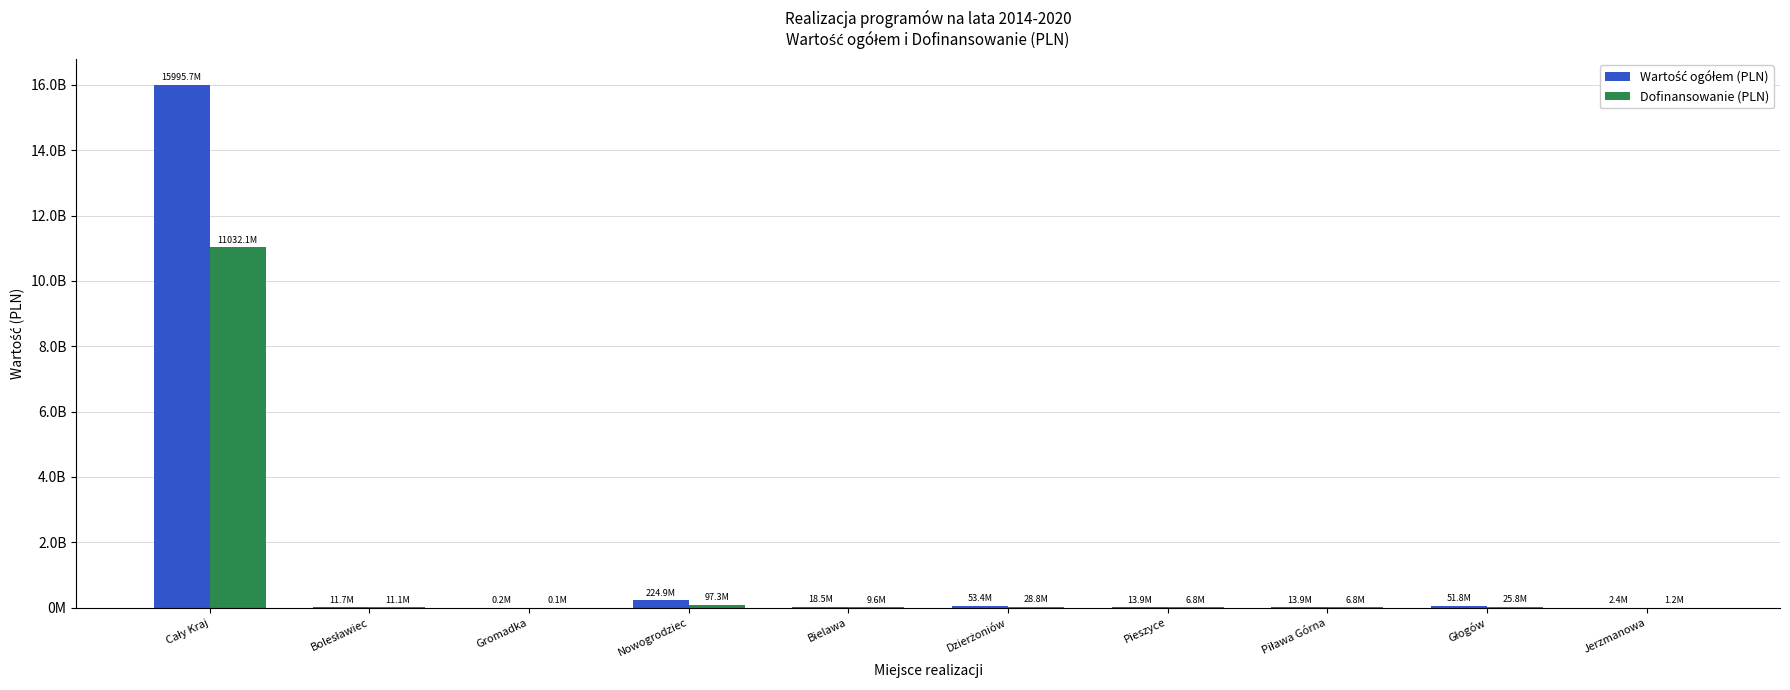

Rank the series by their maximum value, from lowest to highest.

Dofinansowanie (PLN), Wartość ogółem (PLN)